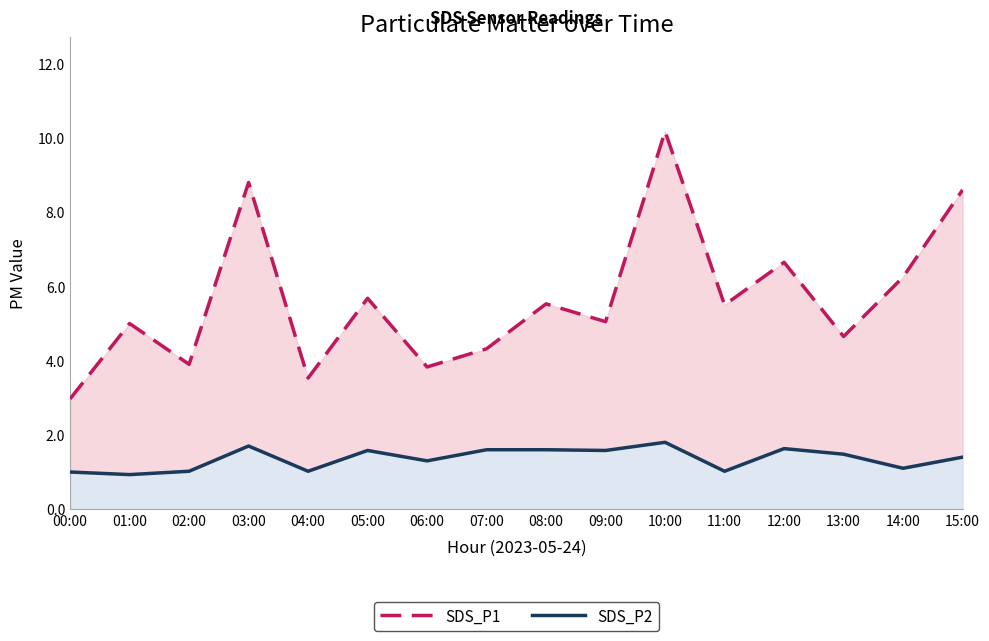

True or false: SDS_P1 and SDS_P2 cross at least once.

False